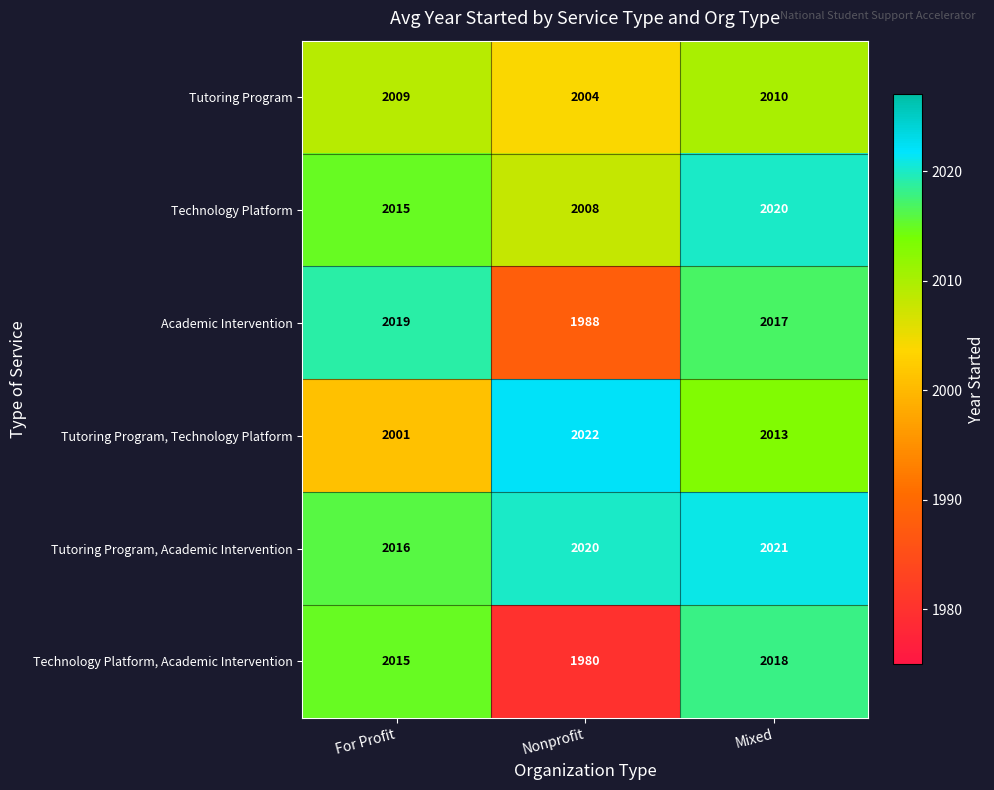

Which category has the lowest value in the Tutoring Program, Technology Platform series?

For Profit